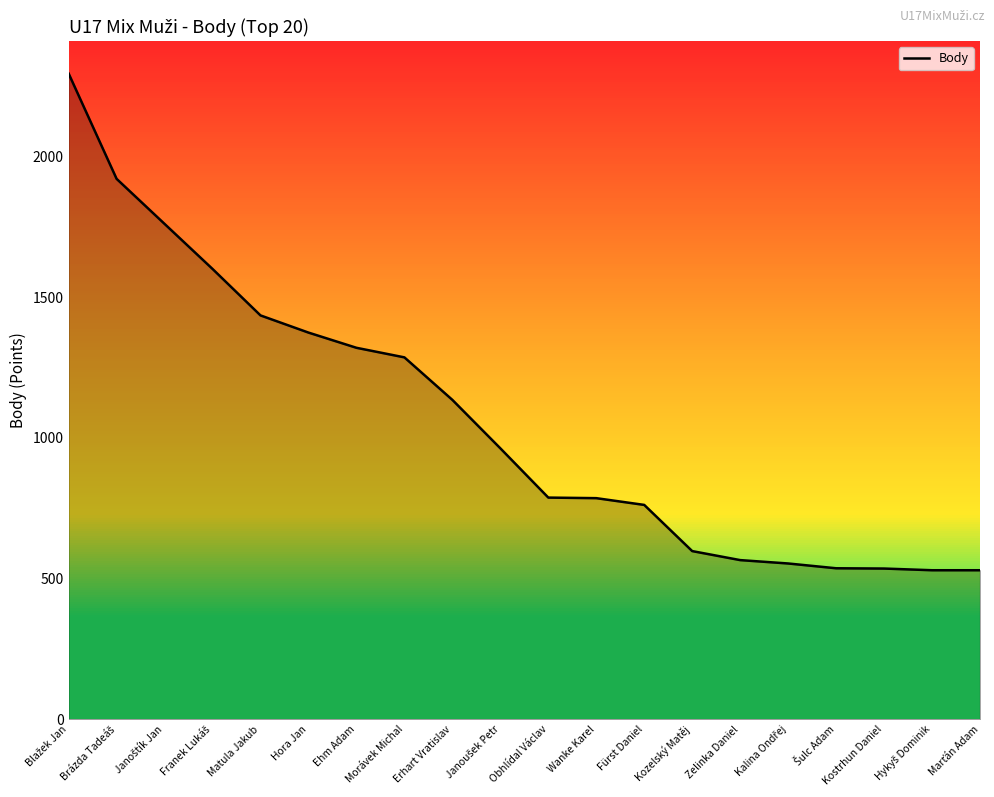

What is the greatest value displayed?

2294